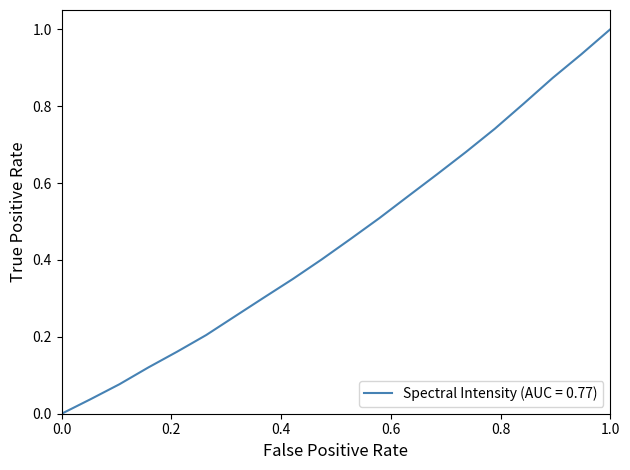

What is the difference between the maximum and second lowest values?

1.0